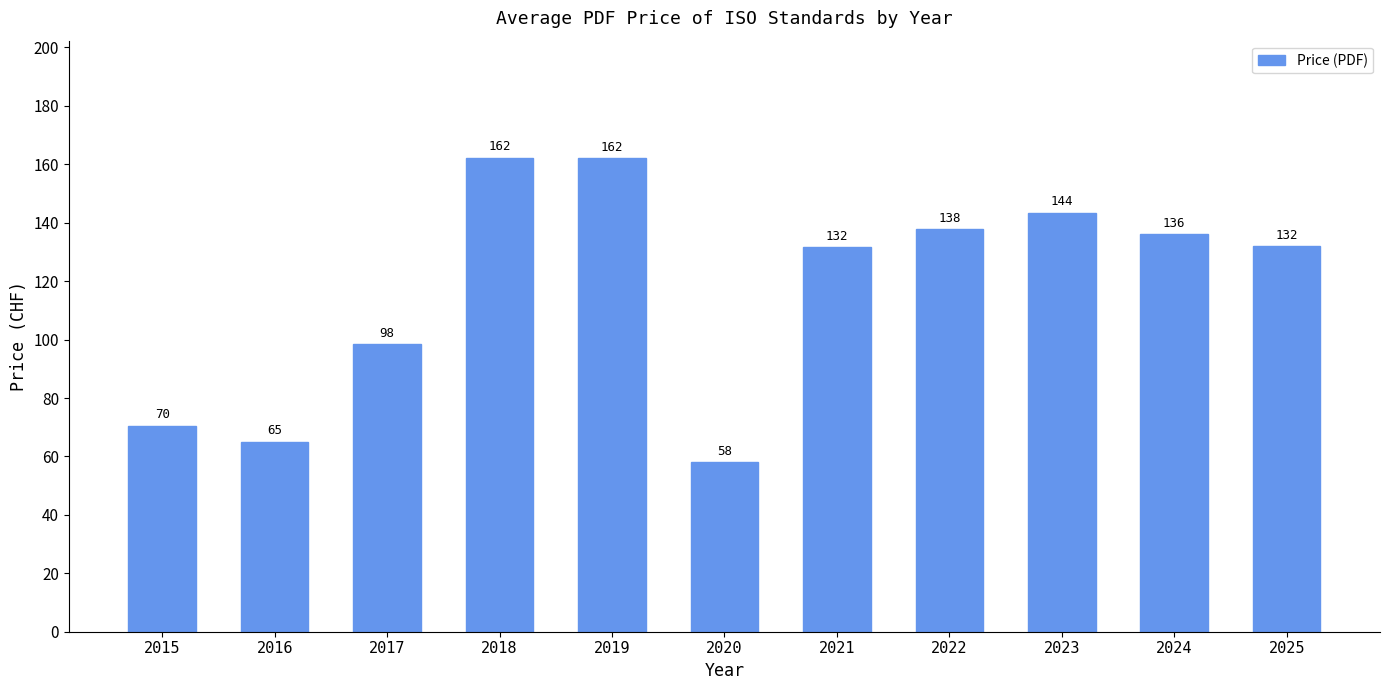

Where is the data nearest to the value 110?

2017